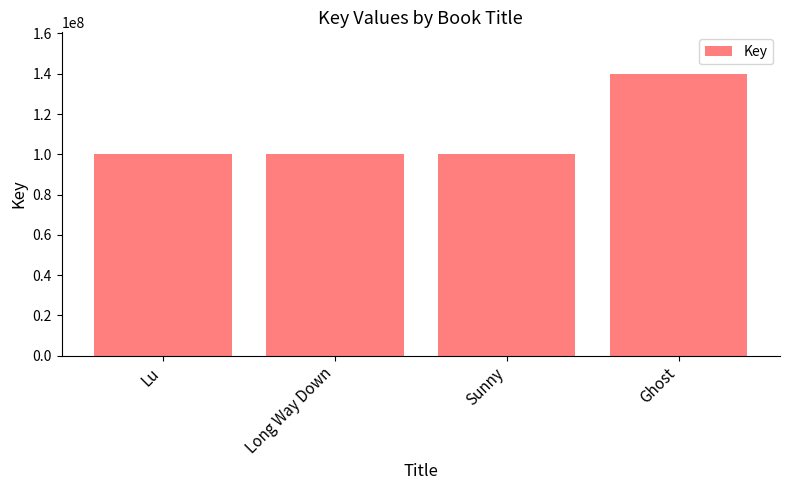

What is the label of the 2nd bar from the left?

Long Way Down